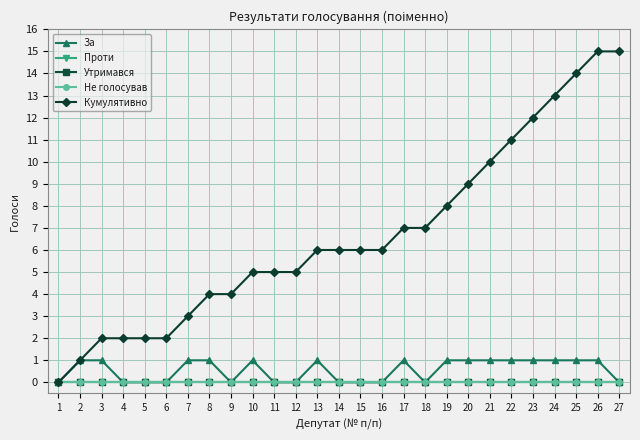

Is this an area chart (filled region under the line)?

No